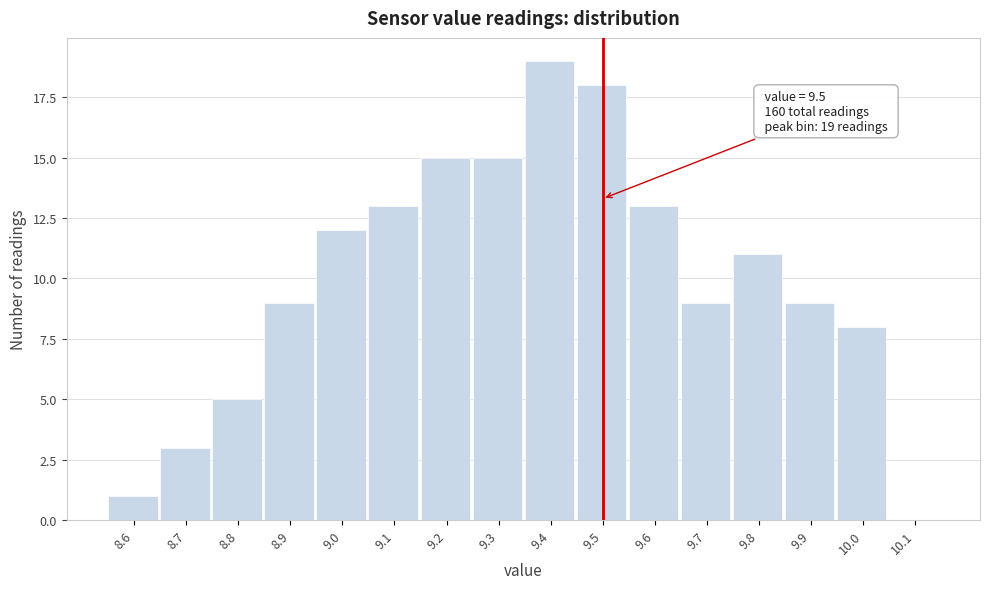

Which range on the x-axis has the tallest bar?

9.35 to 9.45